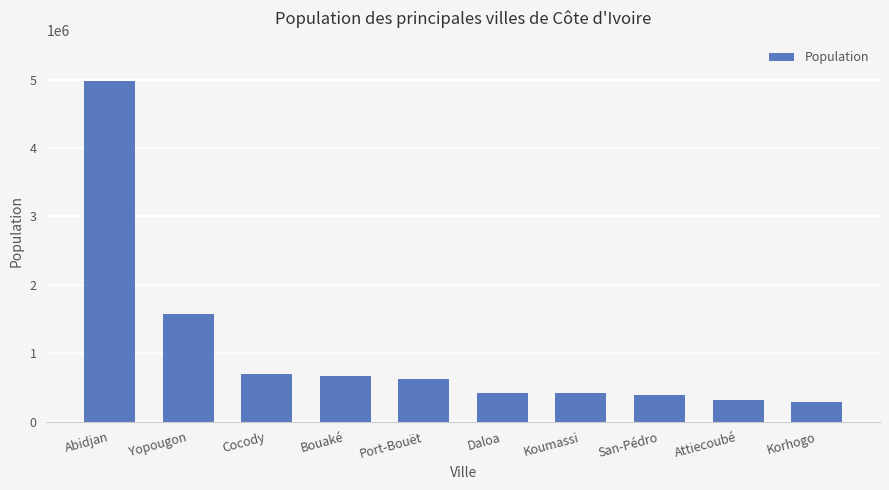

How many data points are less than 618795?

5